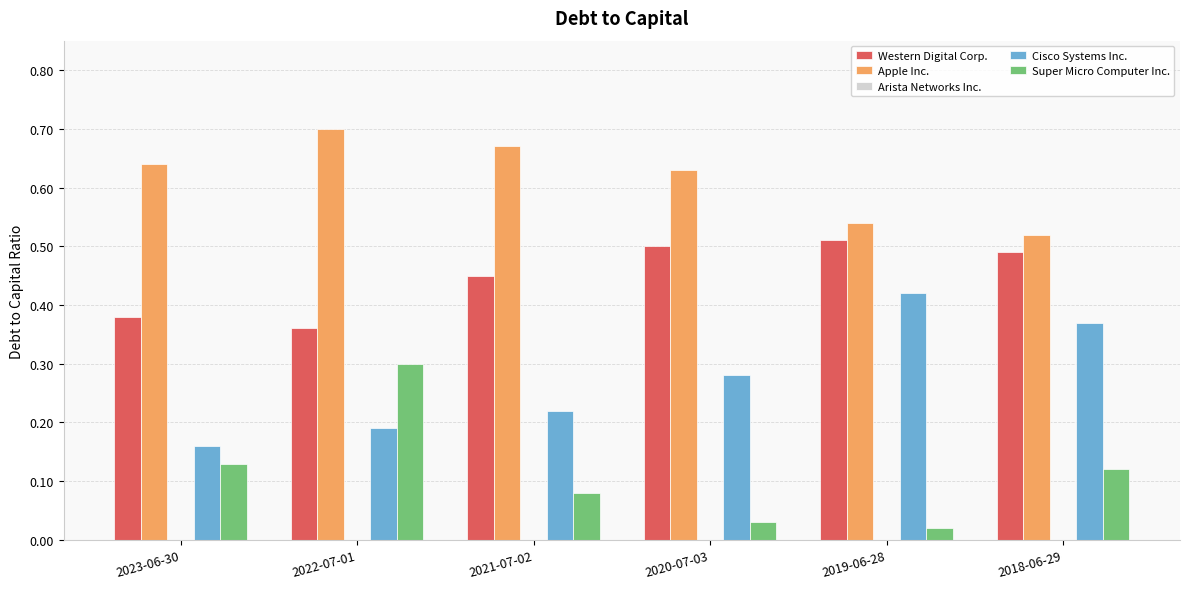

True or false: Apple Inc. has a value of 0.7 at 2021-07-02.

True